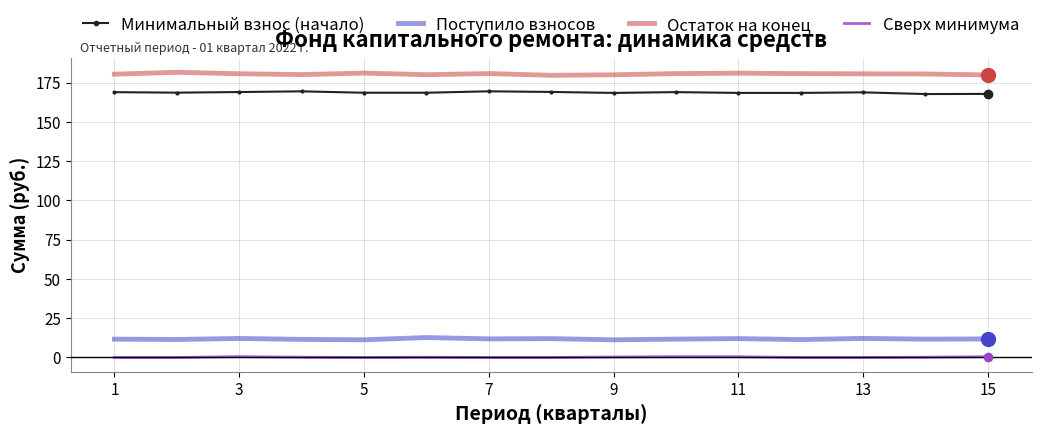

Which series has the largest total across all categories?

Остаток на конец